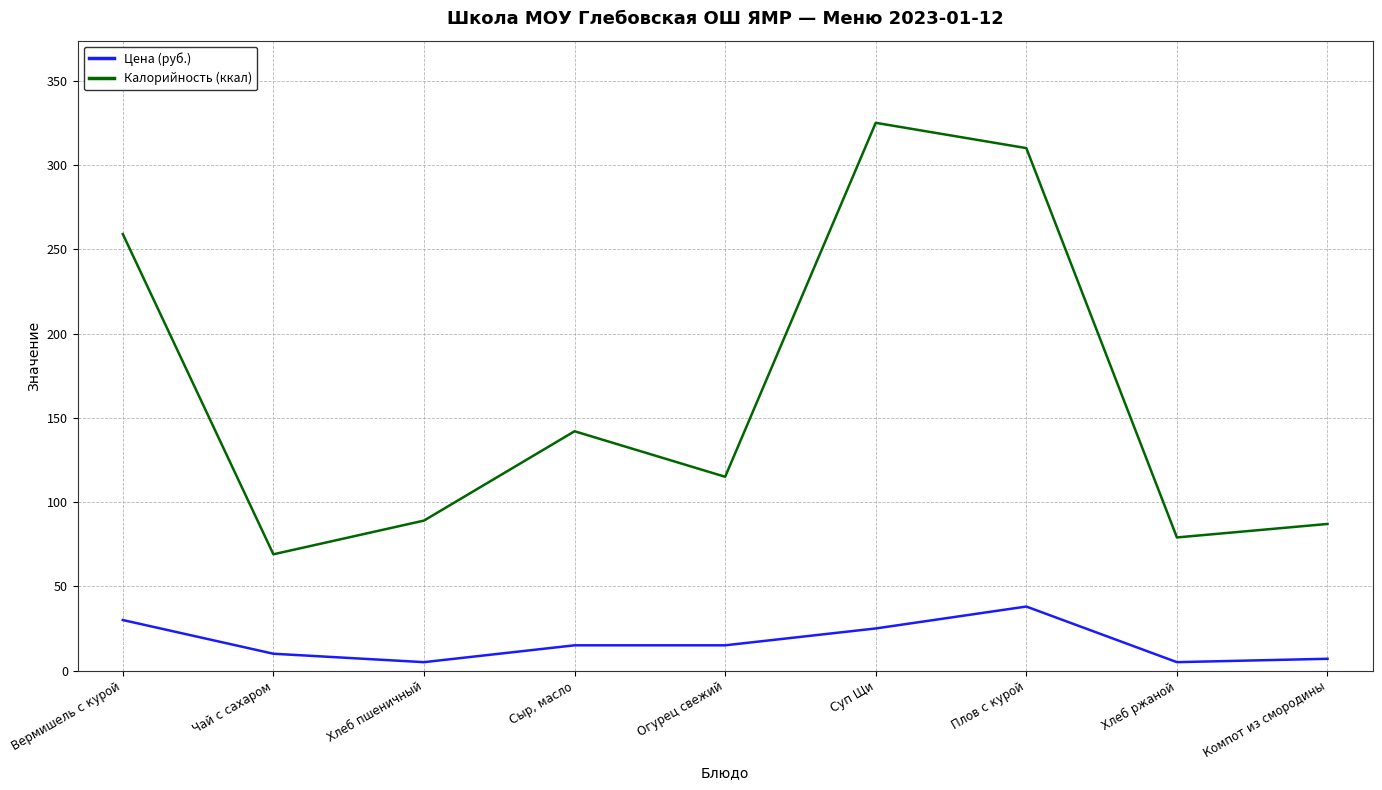

Reading left to right, transcribe all the data shown in this chart.

Цена (руб.): 30	10	5	15	15	25	38	5	7
Калорийность (ккал): 259	69	89	142	115	325	310	79	87